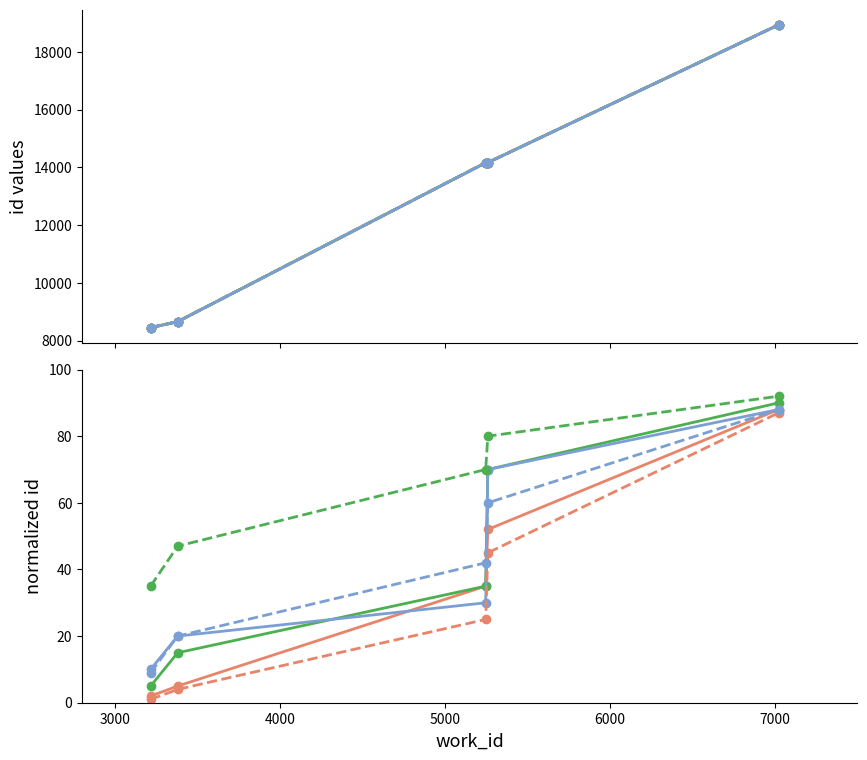

What is the total value across all series at 5000?

192